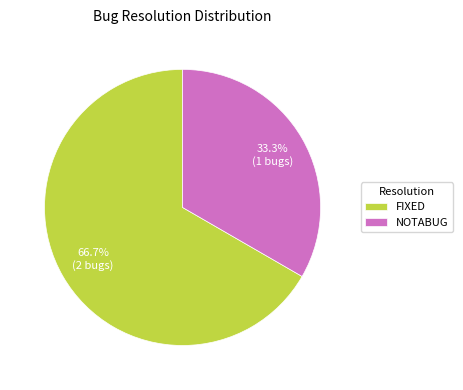

What is the ratio of the value at FIXED to the value at NOTABUG?

2.0